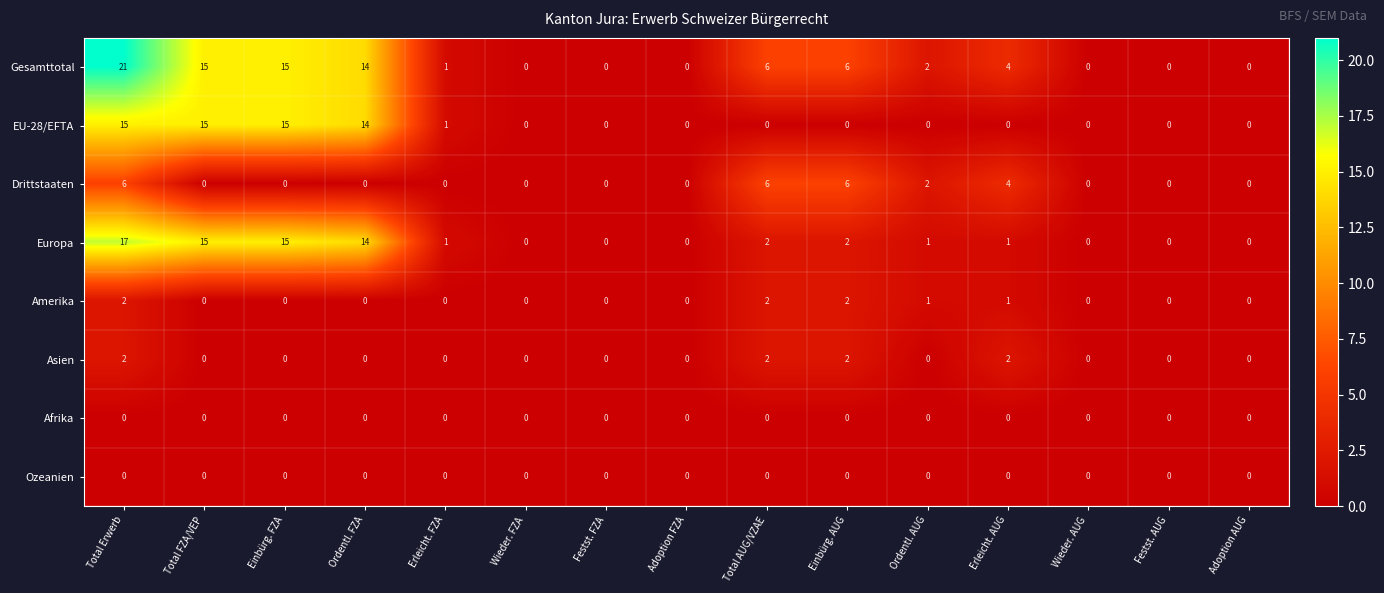

At how many categories does at least one series exceed 12?

4